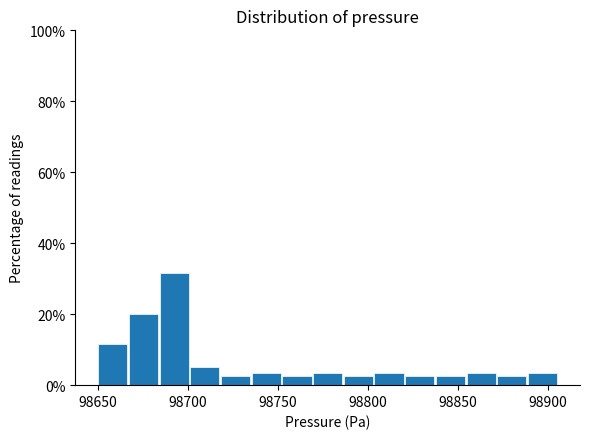

Around what value on the x-axis is the tallest bar? Give the approximate position of its centre, as read against the axis.

98695